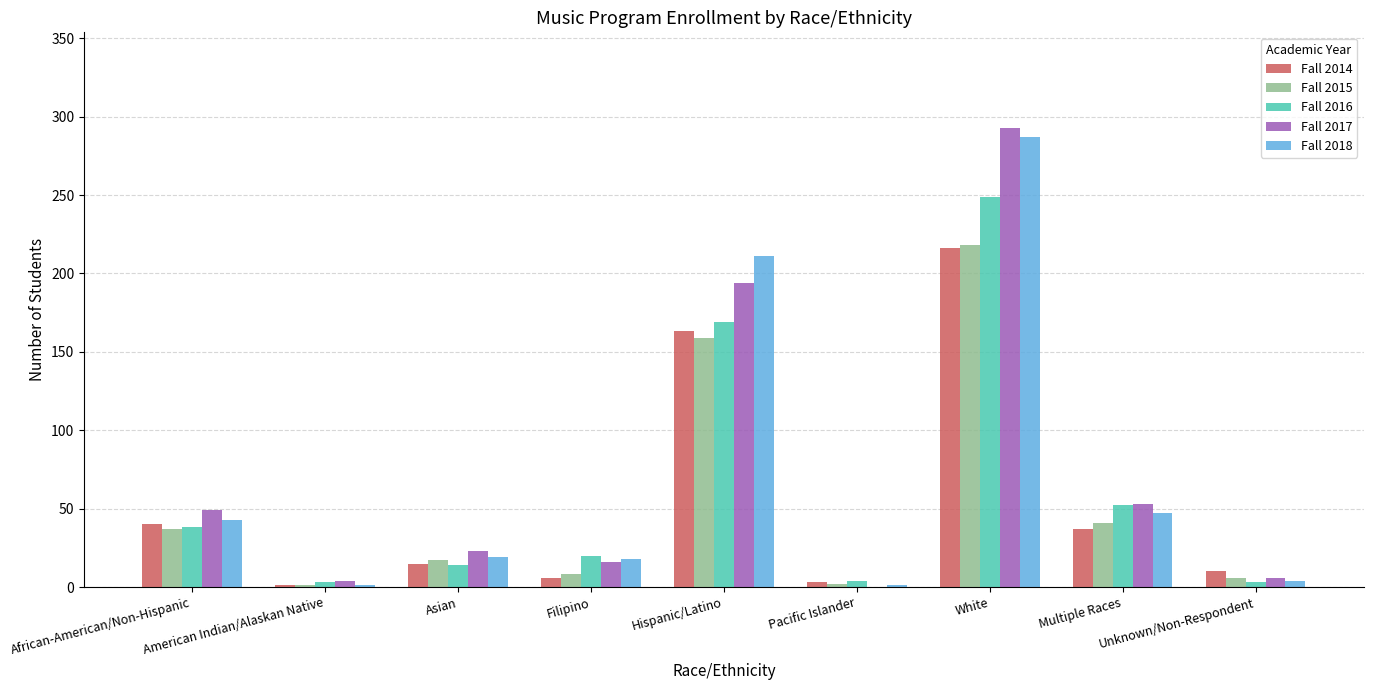

What is the approximate value of Fall 2016 at Multiple Races?

52